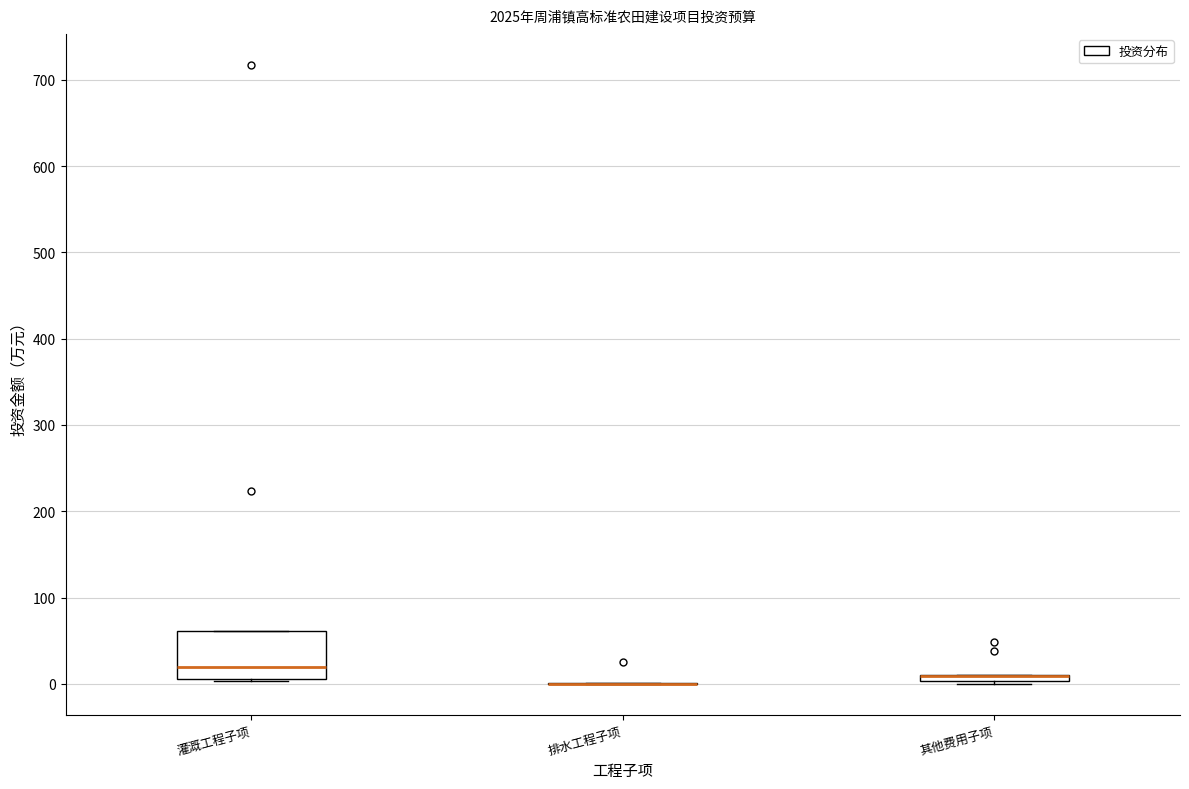

Which box is the tallest, from its lower edge to its upper edge?

灌溉工程子项